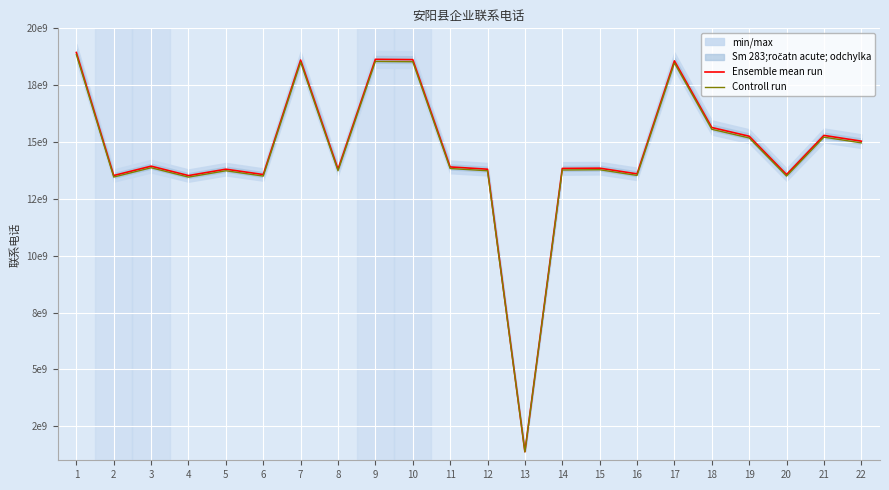

True or false: Ensemble mean run and Controll run intersect in this chart.

False